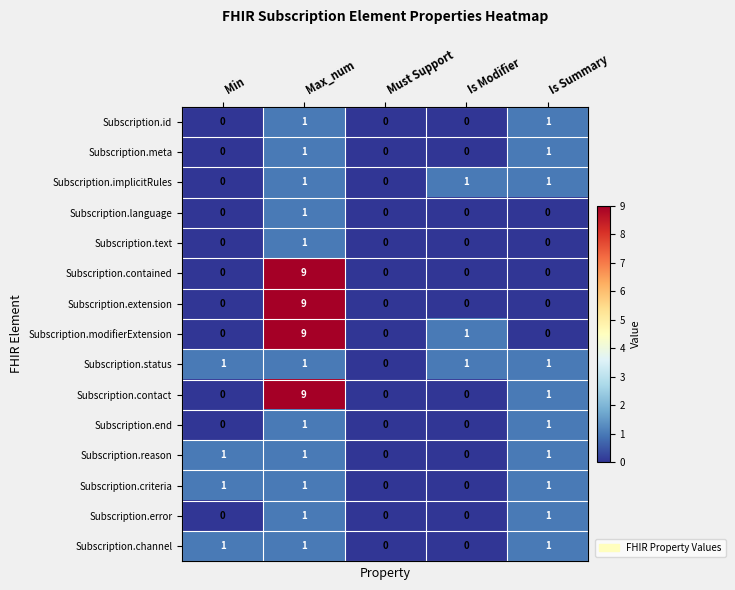

What is the spread (max minus min) of values at Min?

1